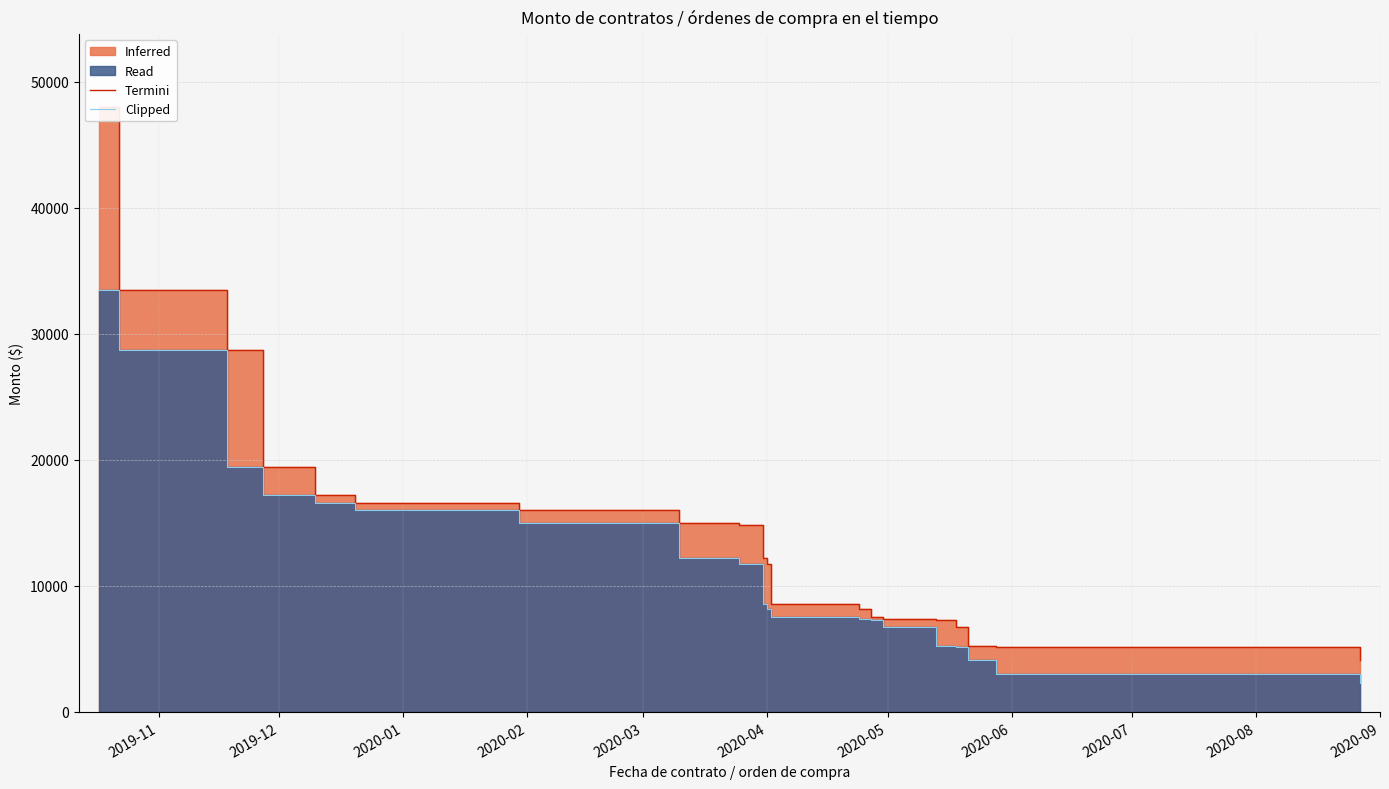

At how many categories does at least one series exceed 19753?

3